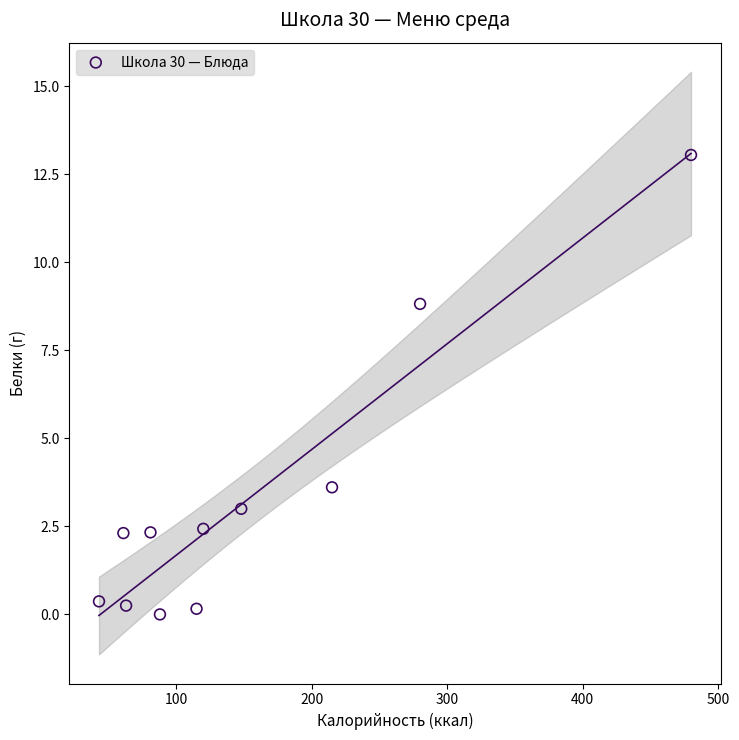

What is the average X value?

154.0